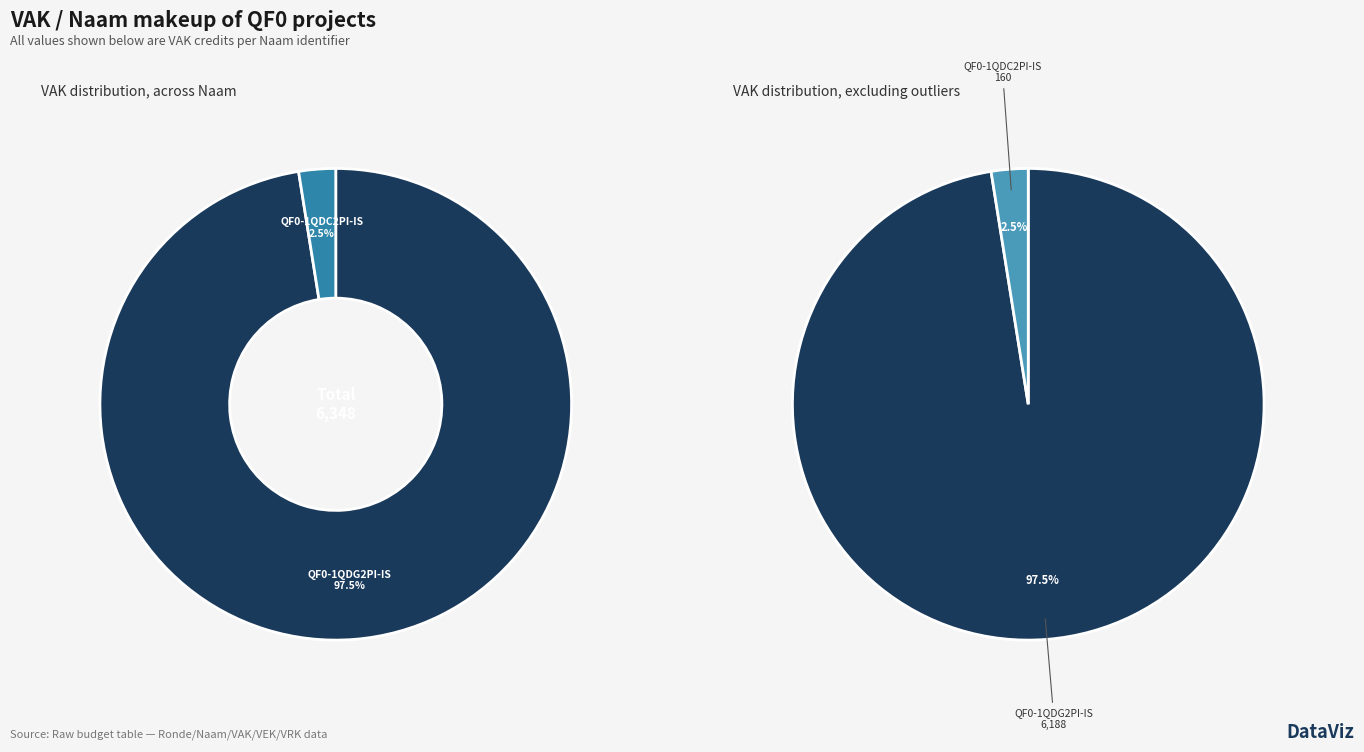

To the nearest percent, what is the difference between the largest and smallest slice percentages?

95%